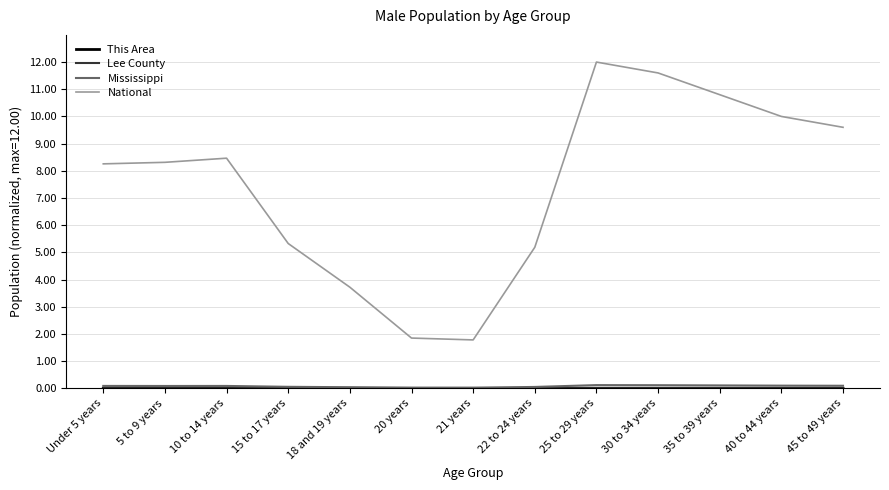

What is the maximum value shown in the chart?

12.0